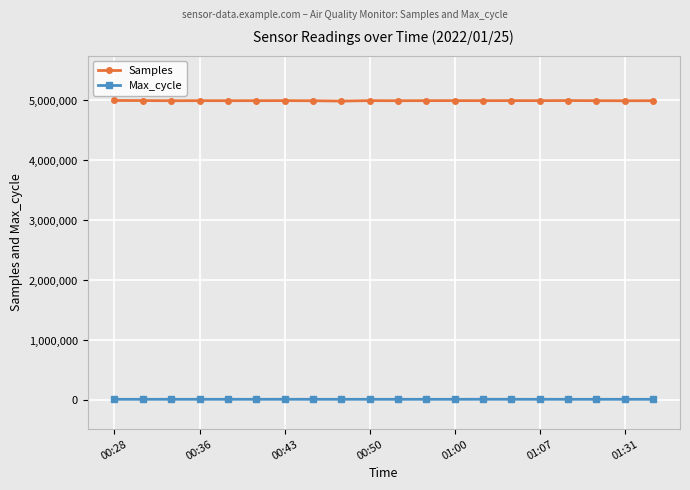

What is the maximum value shown in the chart?

5000183